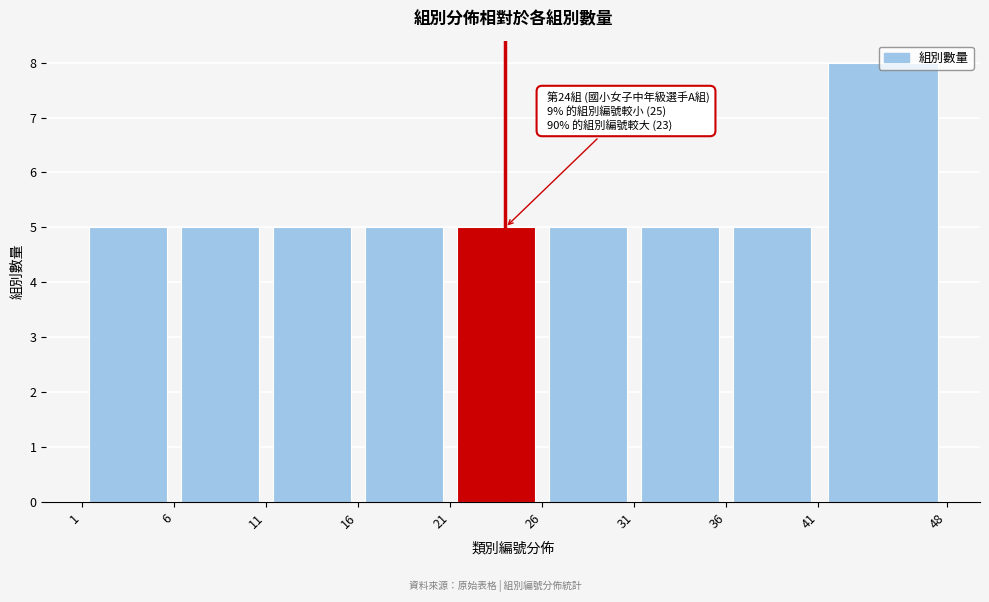

Over which range of the x-axis is the bar tallest?

41 to 48